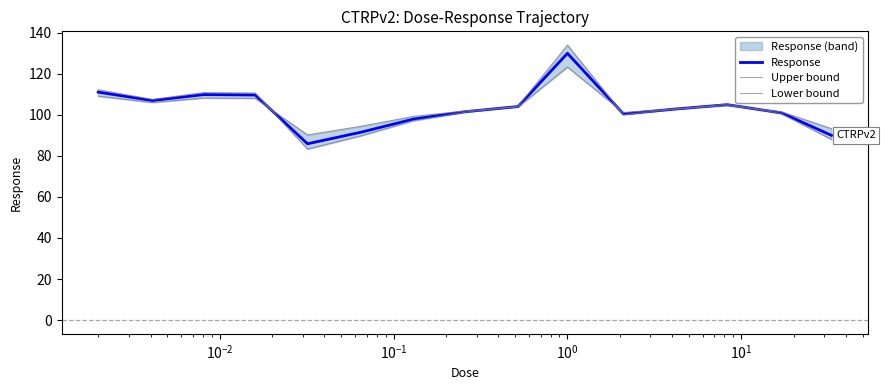

Reading left to right, what are all the values shown in this chart?

Response: 111.0	106.9	109.8	109.6	85.9	91.5	97.9	101.5	104.0	129.9	100.4	102.8	104.9	100.9	90.0
Upper bound: 112.2	107.5	110.8	110.6	83.3	89.7	97.1	101.3	104.1	133.9	100.0	102.8	105.2	100.6	88.0
Lower bound: 109.0	106.0	108.1	108.0	90.2	94.4	99.2	101.9	103.8	123.2	101.1	102.9	104.5	101.5	93.2